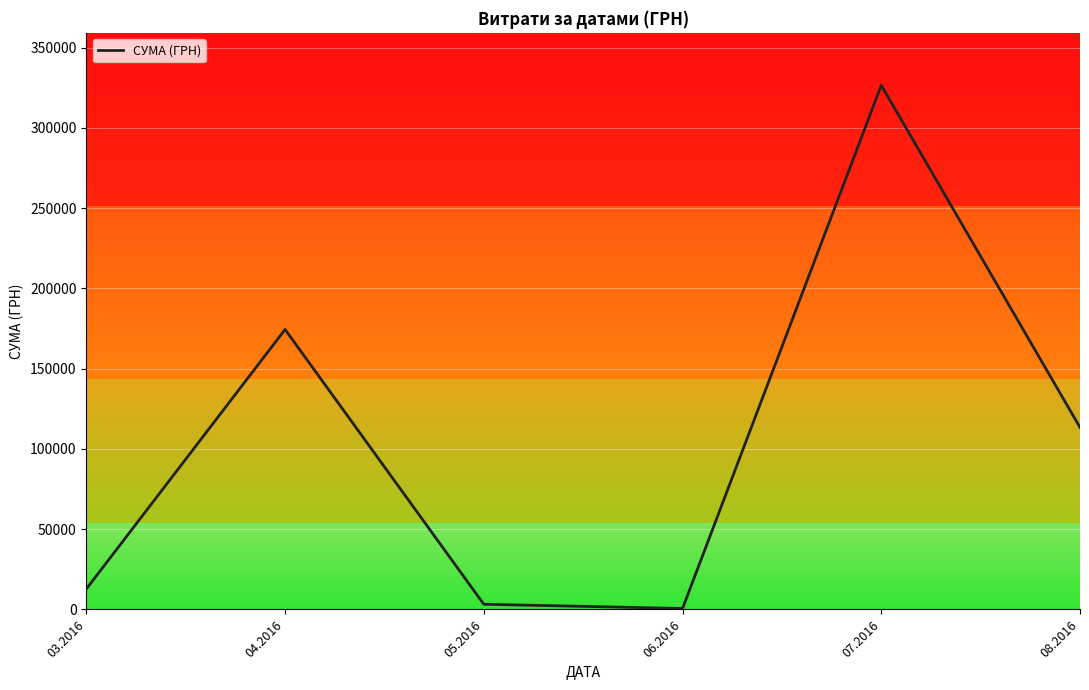

What is the minimum value shown in the chart?

600.0